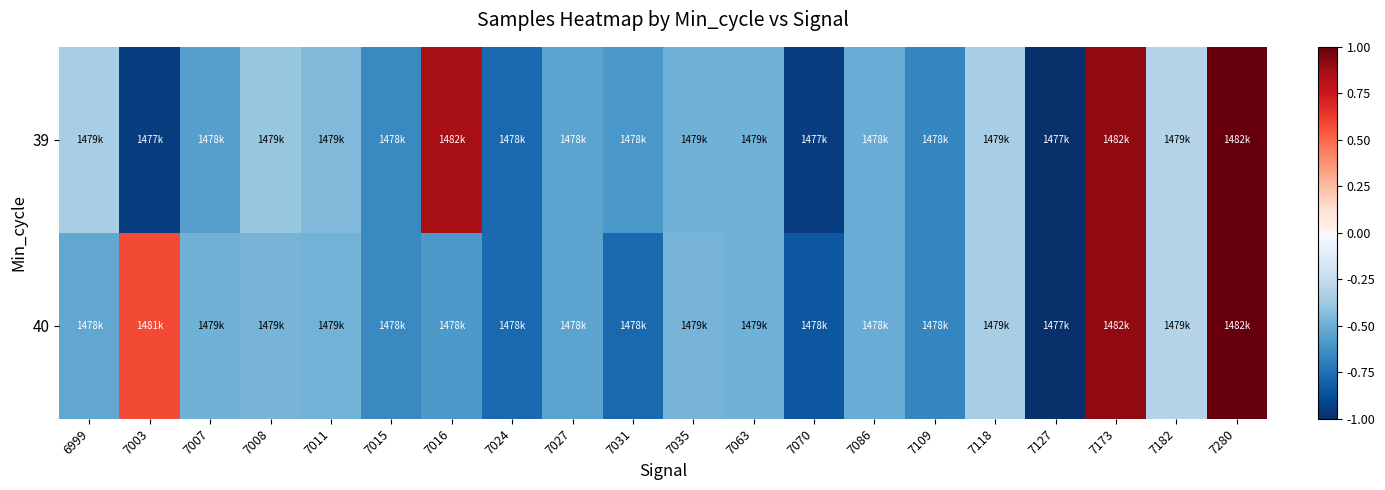

Between 7070 and 7003, which is larger?

7070